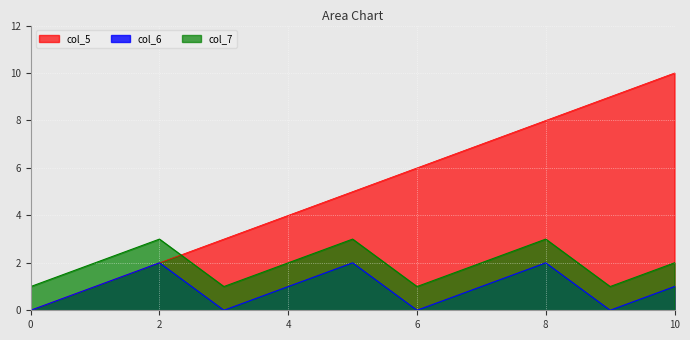

What is the difference between the maximum and minimum values in the col_7 series?

2